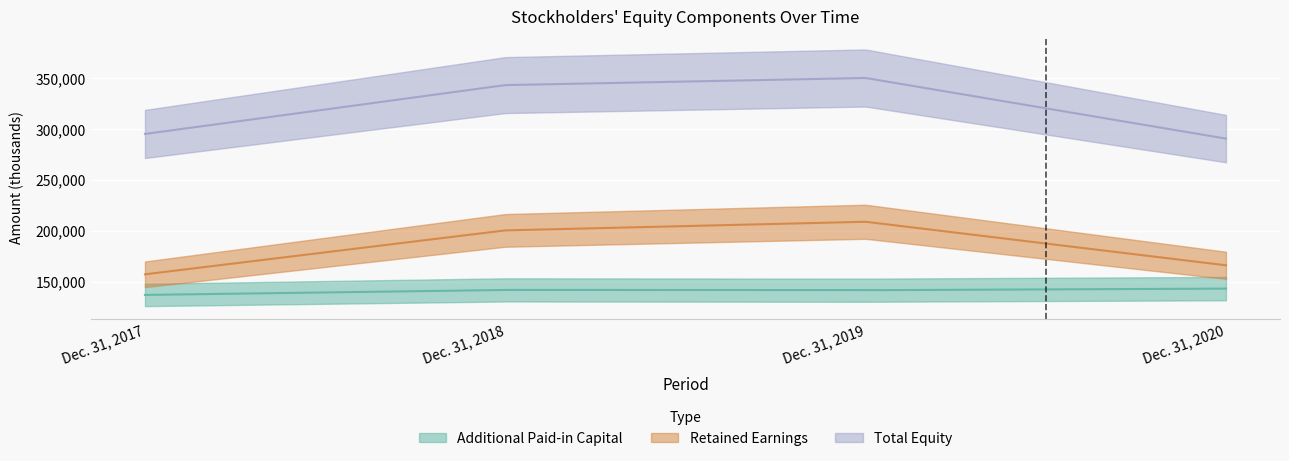

At how many categories does at least one series exceed 298498?

2